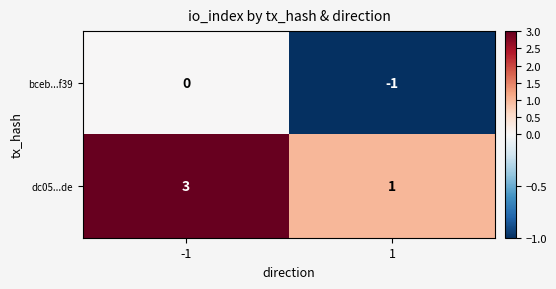

Rank the categories by bceb...f39 value from lowest to highest.

1, -1